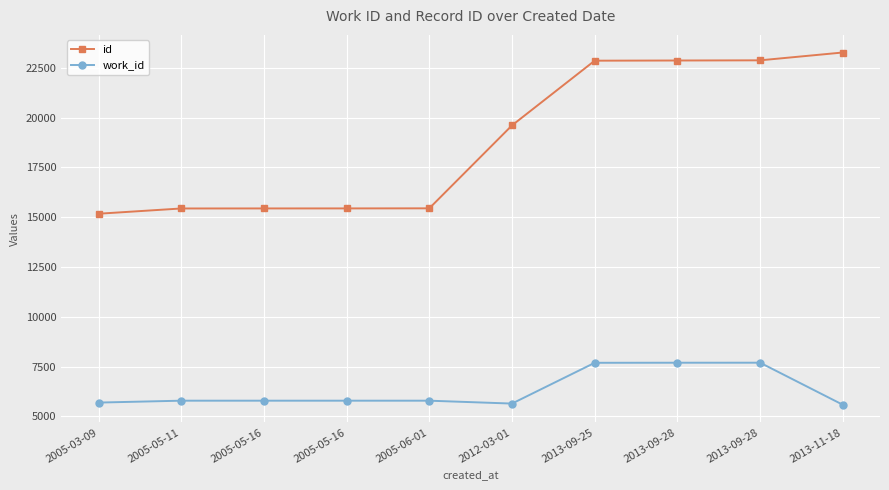

Between 2005-05-16 and 2005-05-11, which is larger?

2005-05-16